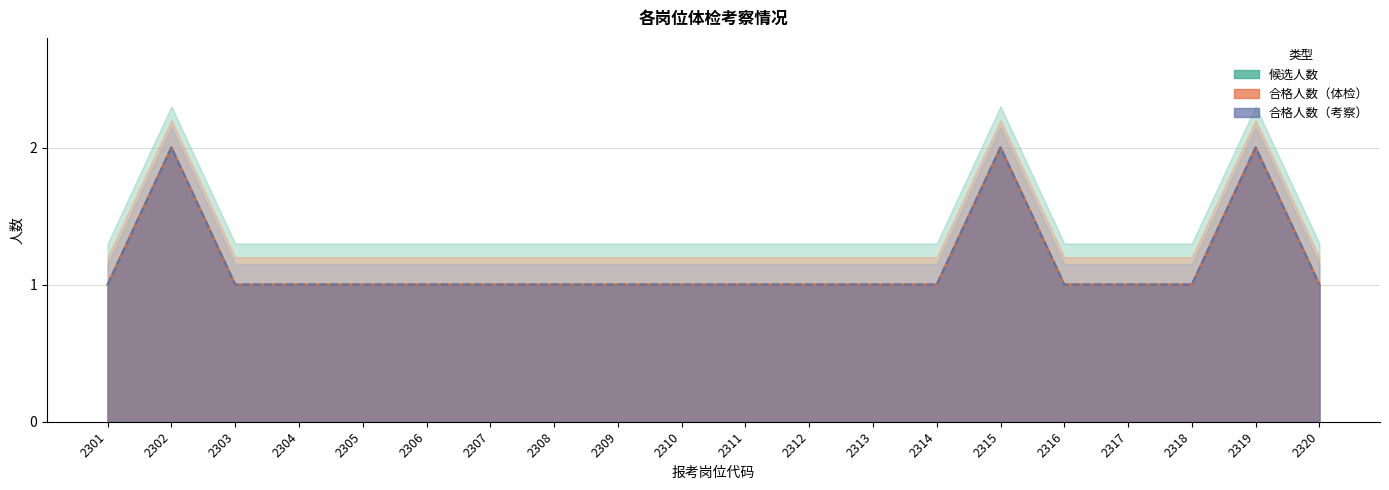

Which series has the largest total across all categories?

候选人数